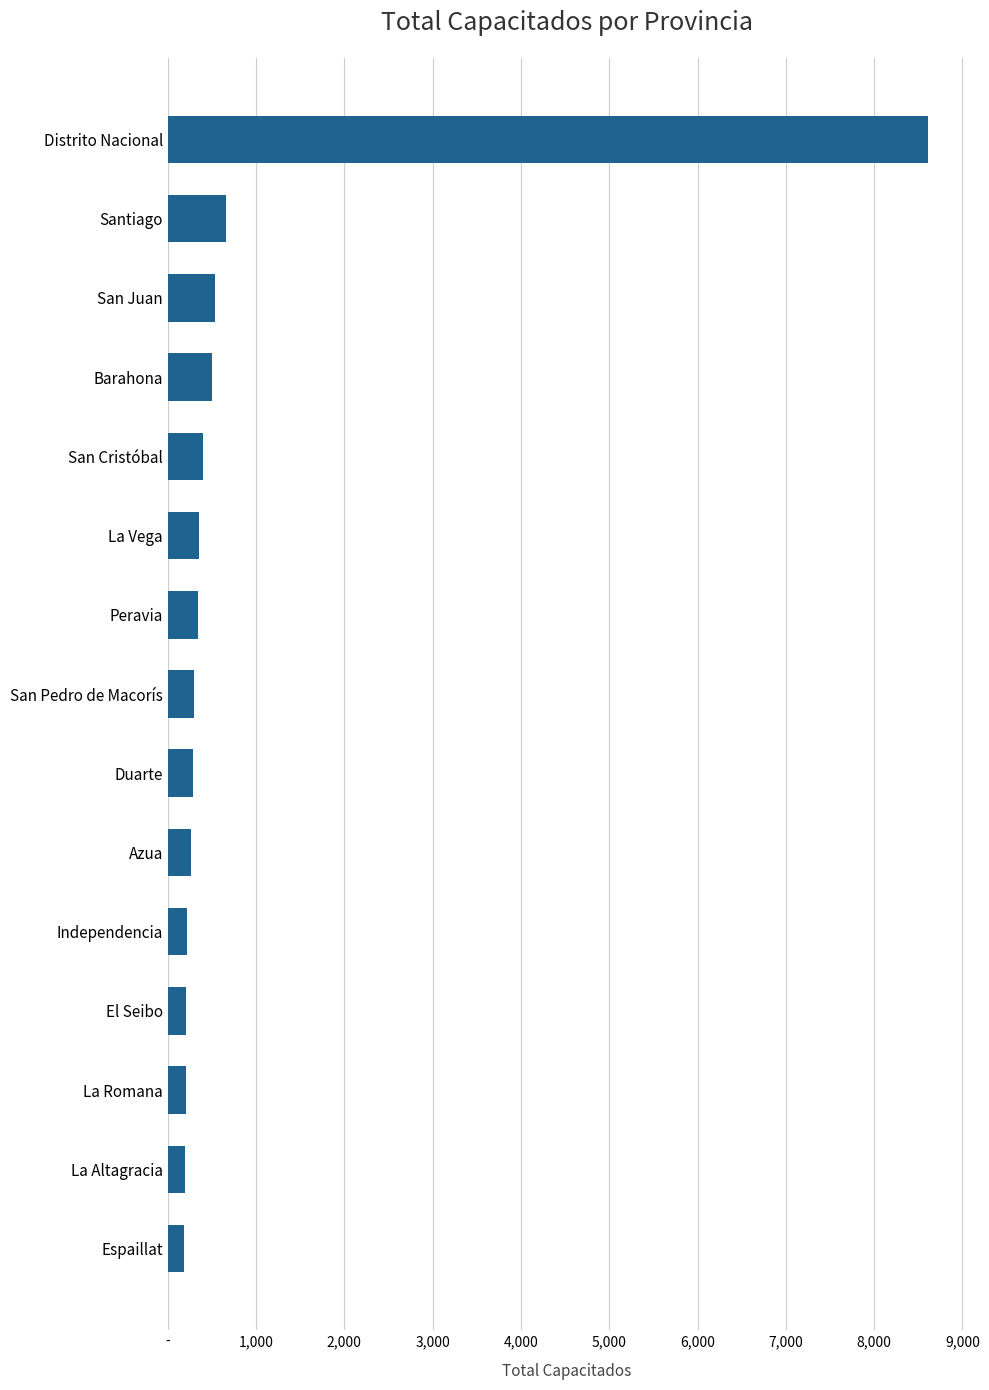

Does the chart contain any negative values?

No